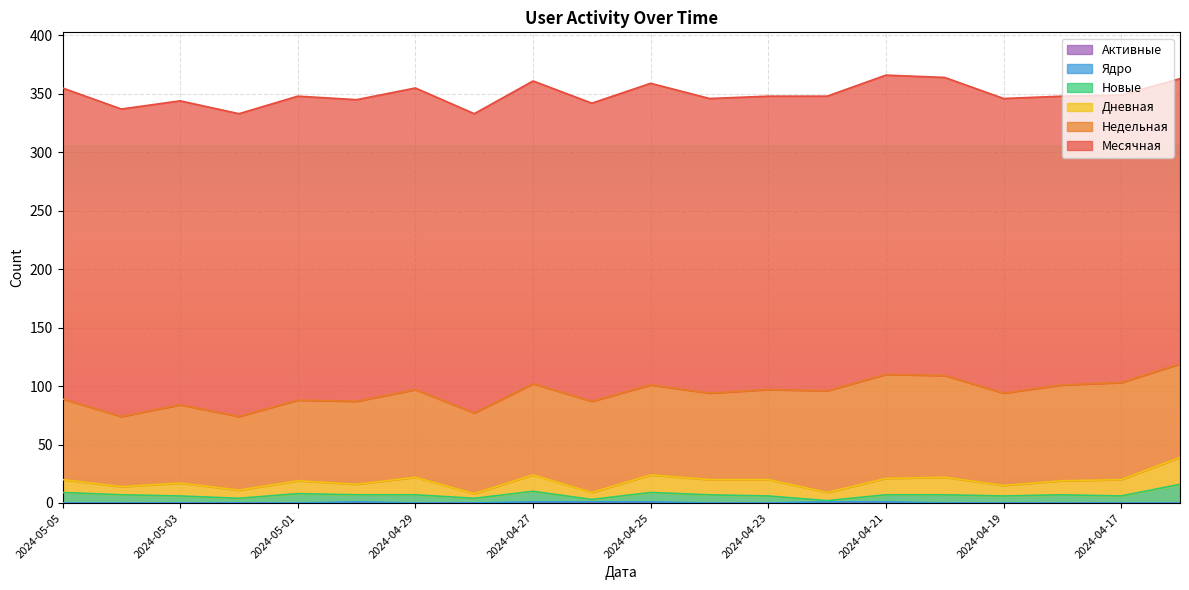

At how many categories does at least one series exceed 136?

20